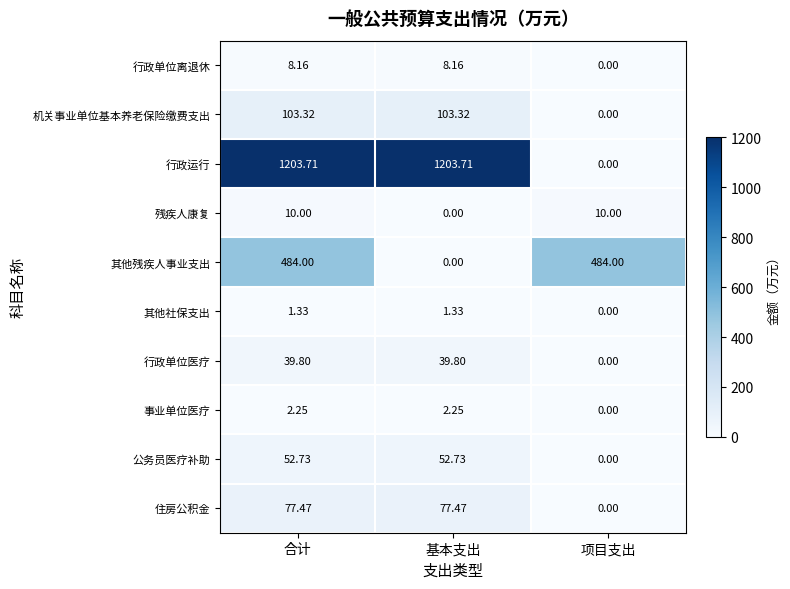

How many categories are shown in the chart?

3